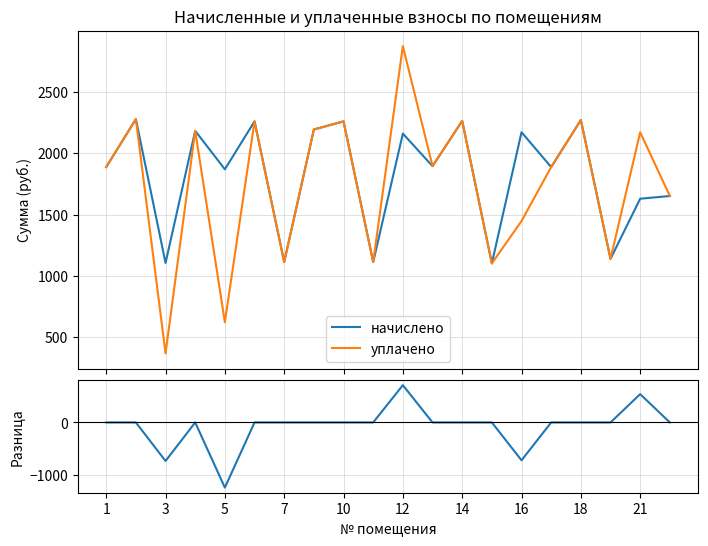

Does the chart display data point markers on the line(s)?

No